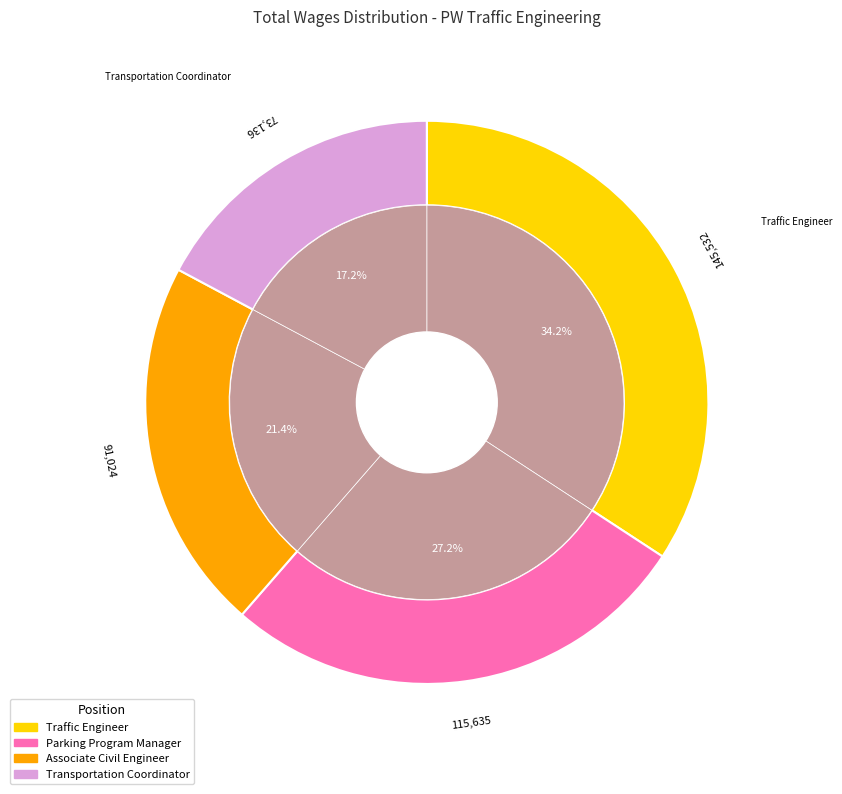

True or false: Associate Civil Engineer accounts for 36% of the total.

False